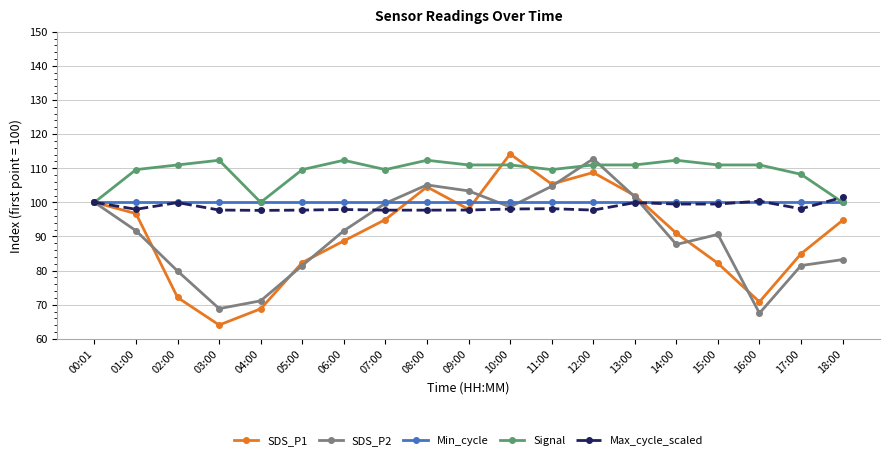

At which category does Max_cycle_scaled reach its first local peak?

02:00